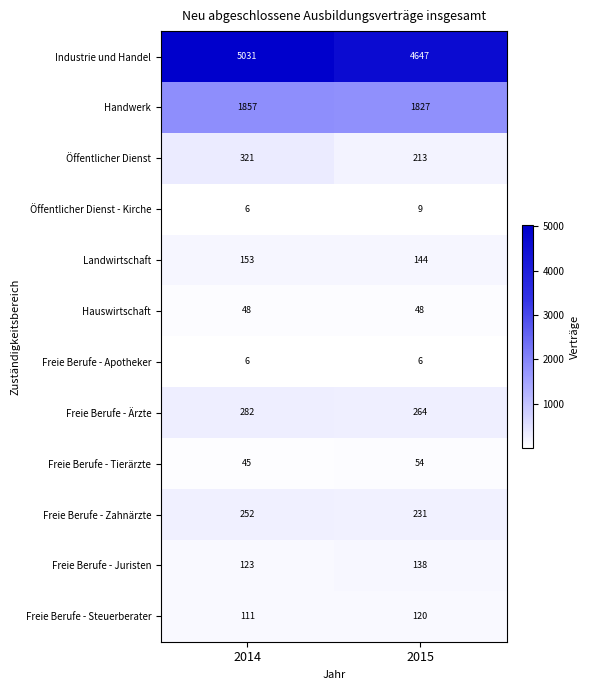

What is the highest value of the Industrie und Handel series?

5031